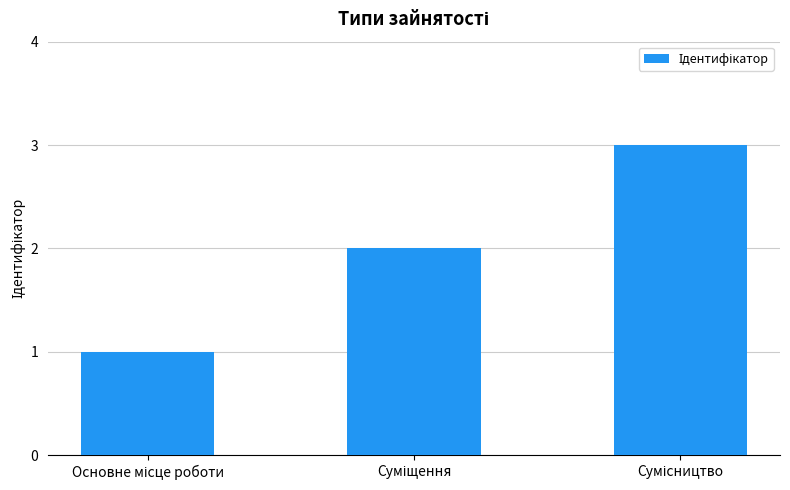

What is the sum of all values?

6